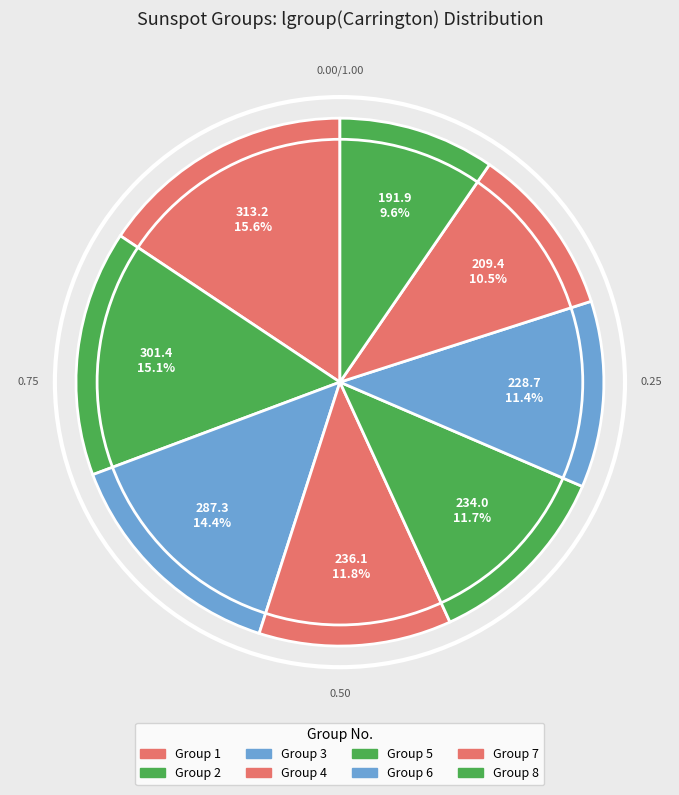

Which category has the smallest portion of the pie?

8